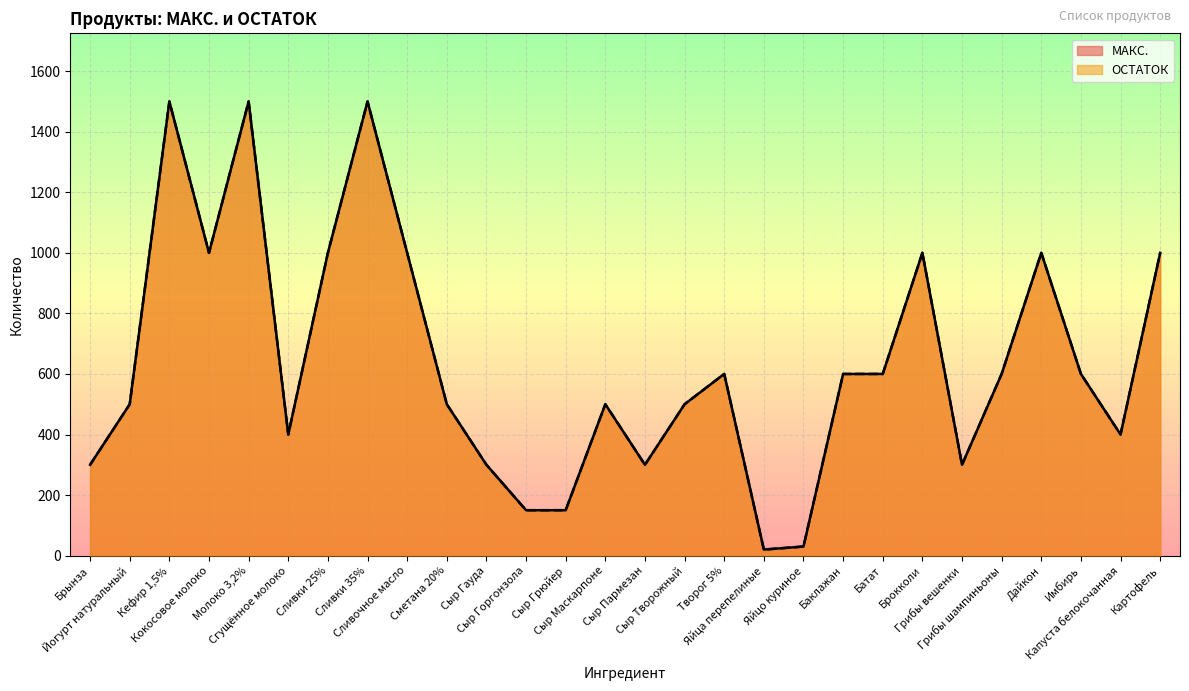

List the labels in order of МАКС. value, largest first.

Кефир 1,5%, Молоко 3,2%, Сливки 35%, Кокосовое молоко, Сливки 25%, Сливочное масло, Брокколи, Дайкон, Картофель, Творог 5%, Баклажан, Батат, Грибы шампиньоны, Имбирь, Йогурт натуральный, Сметана 20%, Сыр Маскарпоне, Сыр Творожный, Сгущённое молоко, Капуста белокочанная, Брынза, Сыр Гауда, Сыр Пармезан, Грибы вешенки, Сыр Горгонзола, Сыр Грюйер, Яйцо куриное, Яйца перепелиные